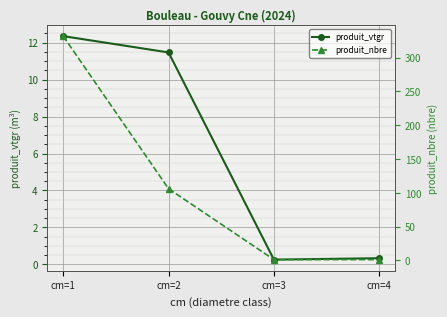

At which label does produit_nbre reach its peak?

cm=1